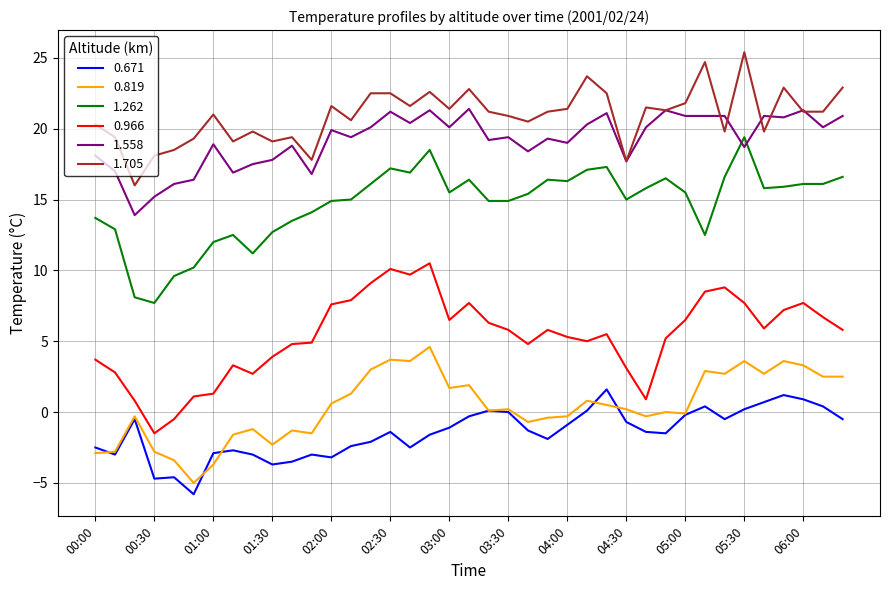

Rank the series by their maximum value, from highest to lowest.

1.705, 1.558, 1.262, 0.966, 0.819, 0.671